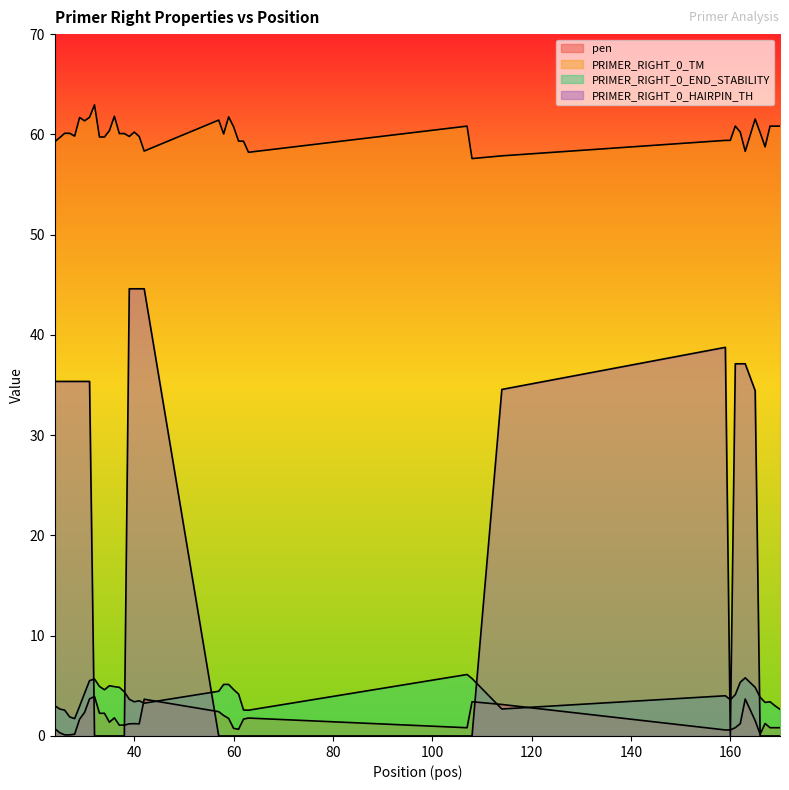

At which label does PRIMER_RIGHT_0_TM first exceed 60?

26